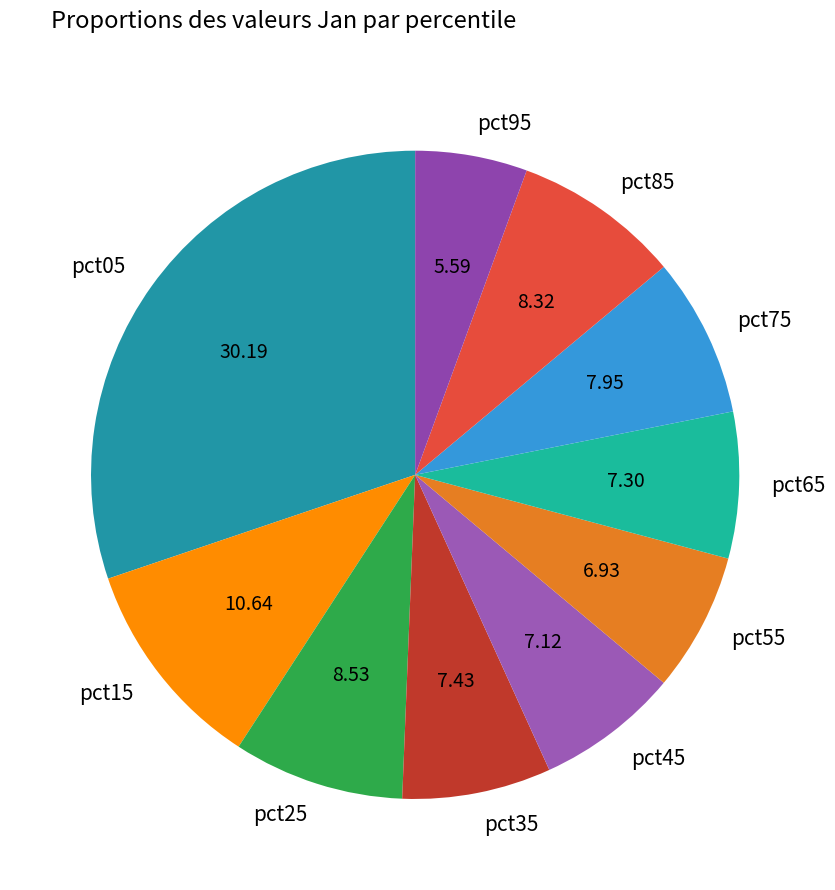

Do pct45 and pct85 together represent more than half of the pie?

No